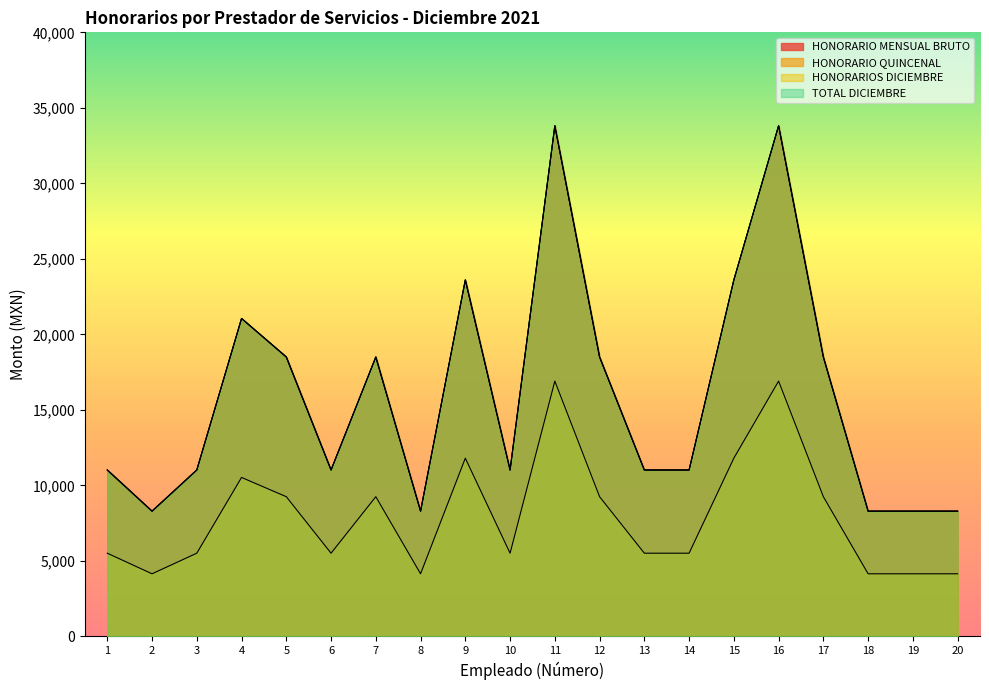

At which category does HONORARIO MENSUAL BRUTO reach its first local peak?

4